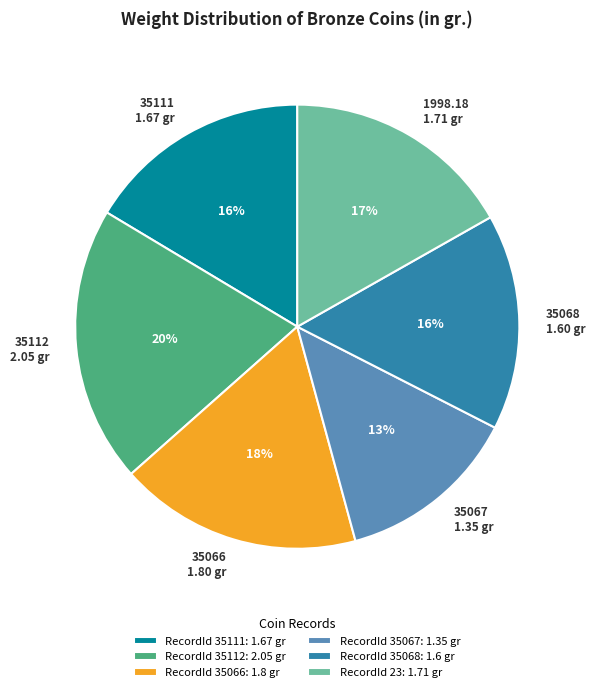

What is the smallest slice in the pie chart?

RecordId 35067: 1.35 gr